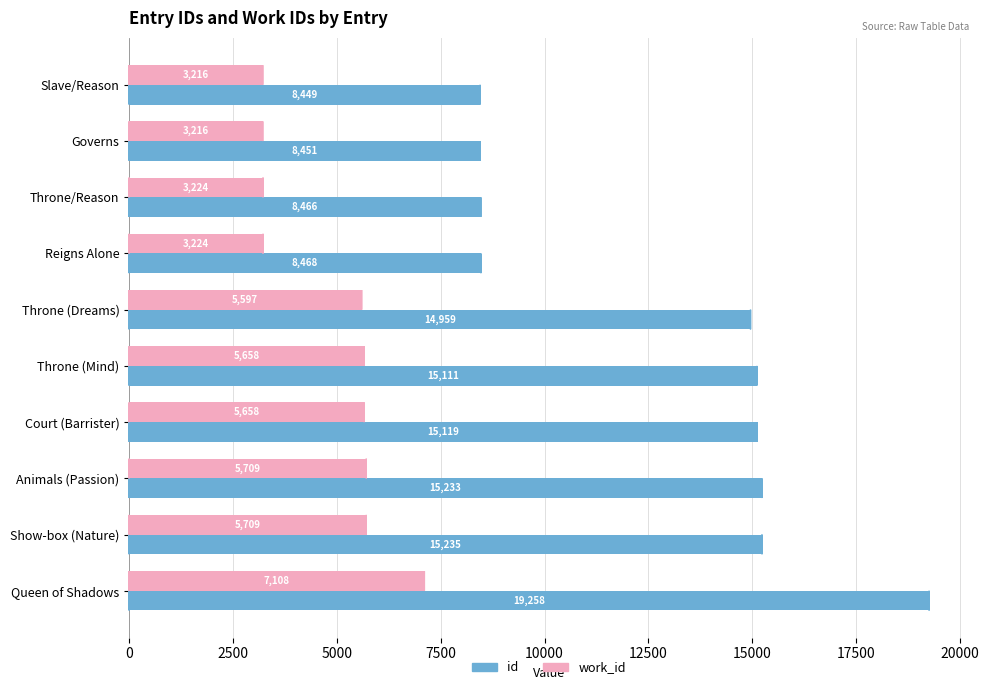

What is the difference between the maximum and second lowest values in the id series?

10807